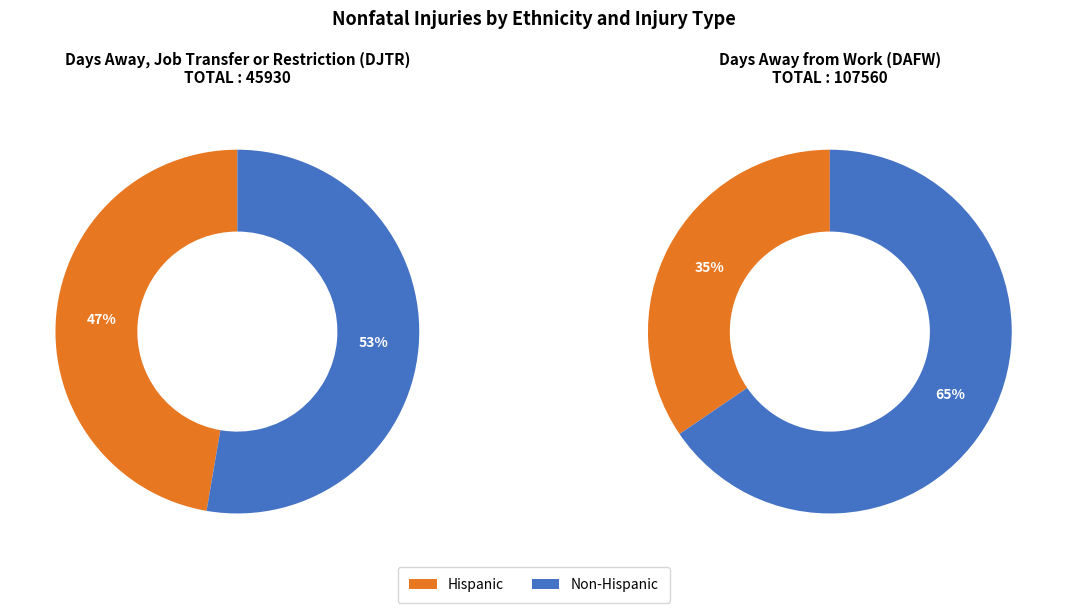

Does Hispanic represent more than half of the total?

No